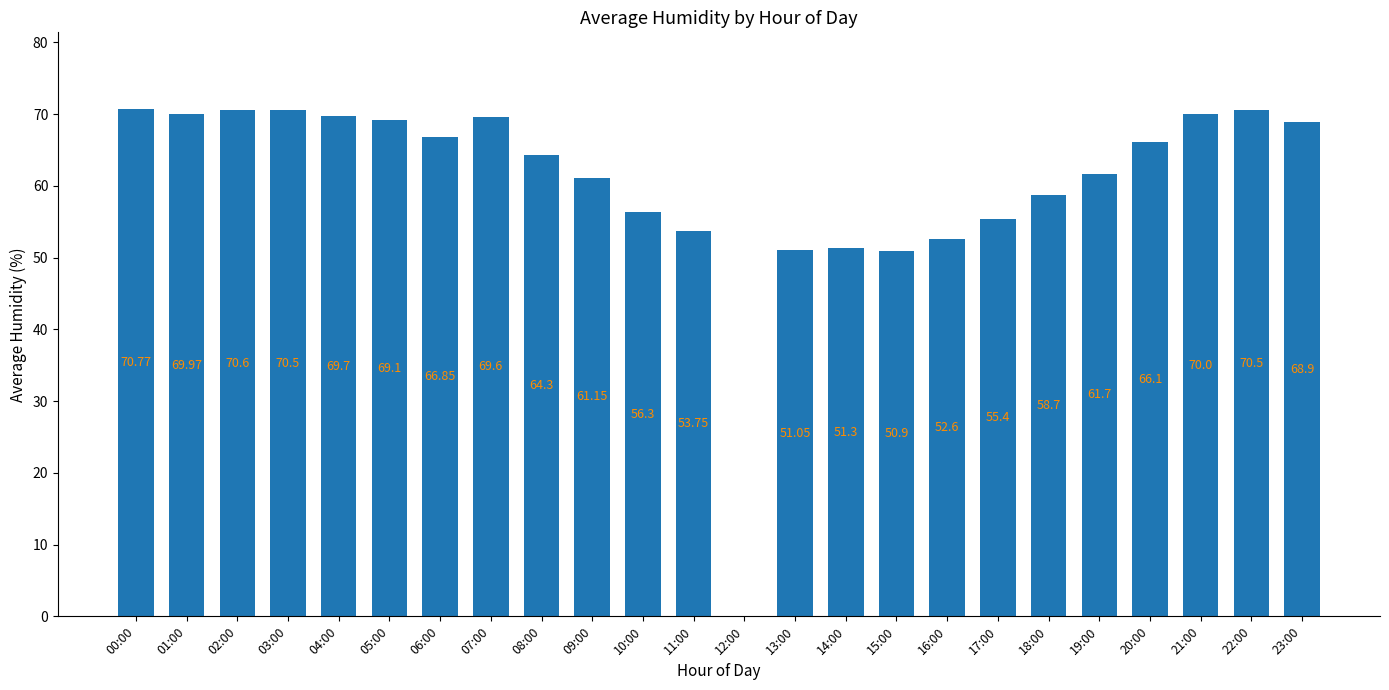

Which has a higher value, 07:00 or 17:00?

07:00